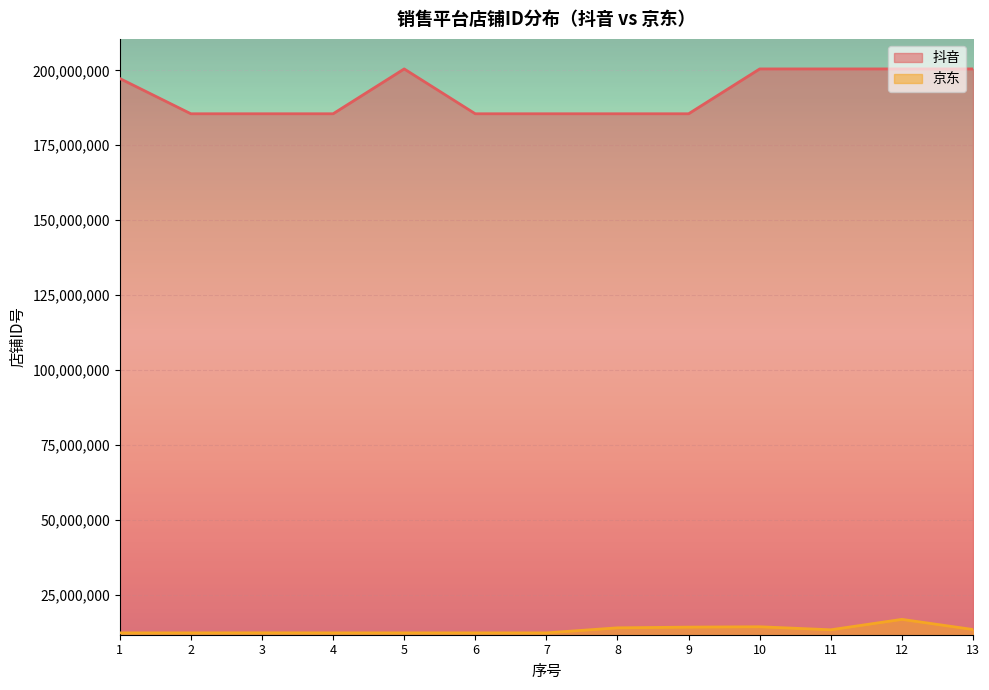

What is the sum of the 京东 values at 1 and 3?

24615589